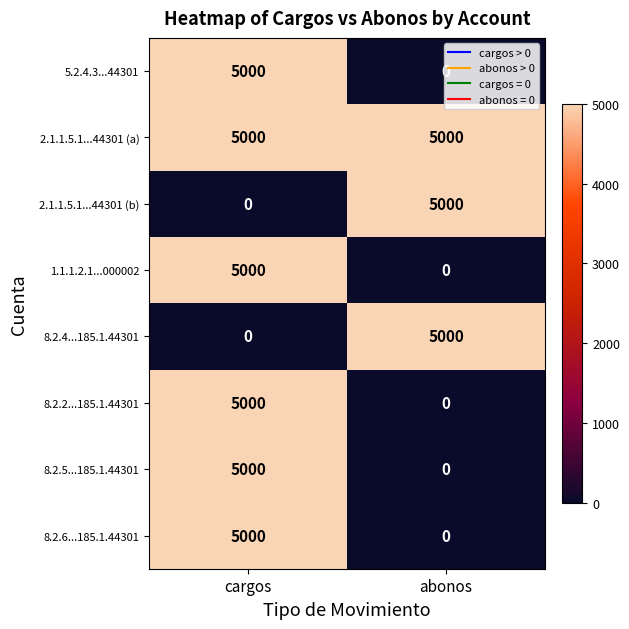

What is the sum of the 2.1.1.5.1...44301 (a) values at abonos and cargos?

10000